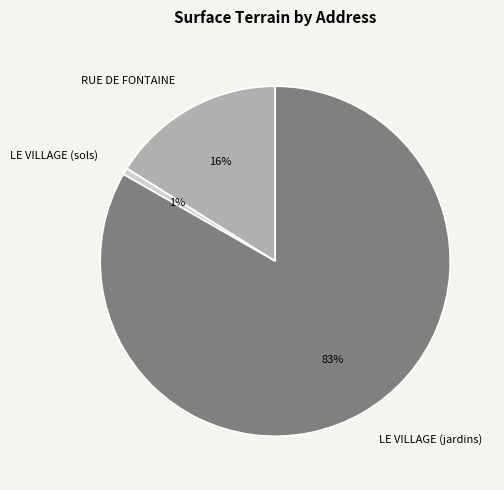

Rank the categories by value from highest to lowest.

LE VILLAGE (jardins), RUE DE FONTAINE, LE VILLAGE (sols)